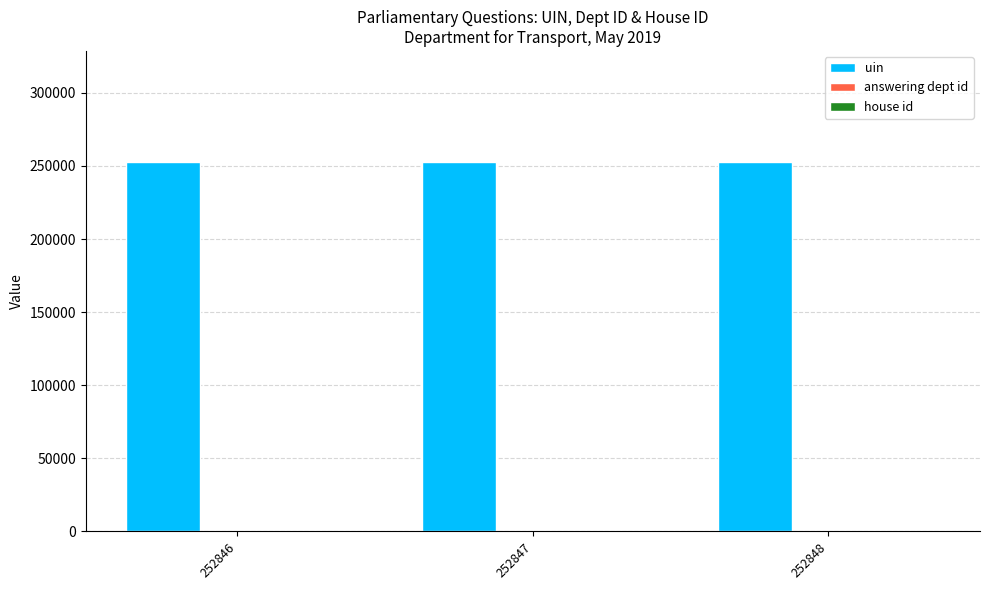

Which series has the largest total across all categories?

uin